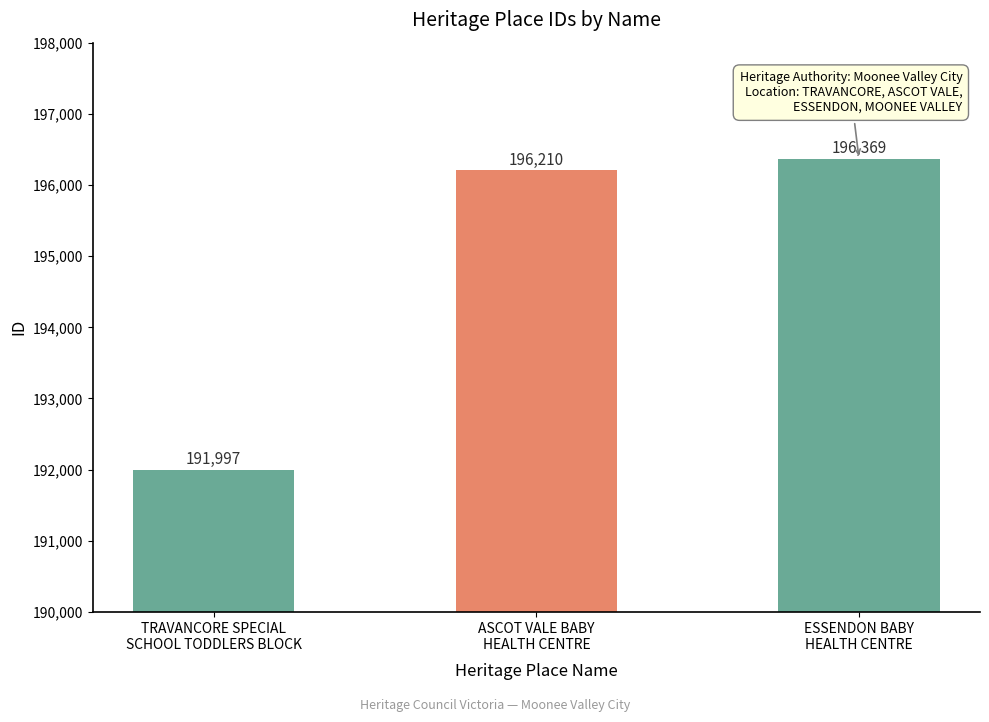

What is the label of the 3rd bar from the left?

ESSENDON BABY
HEALTH CENTRE